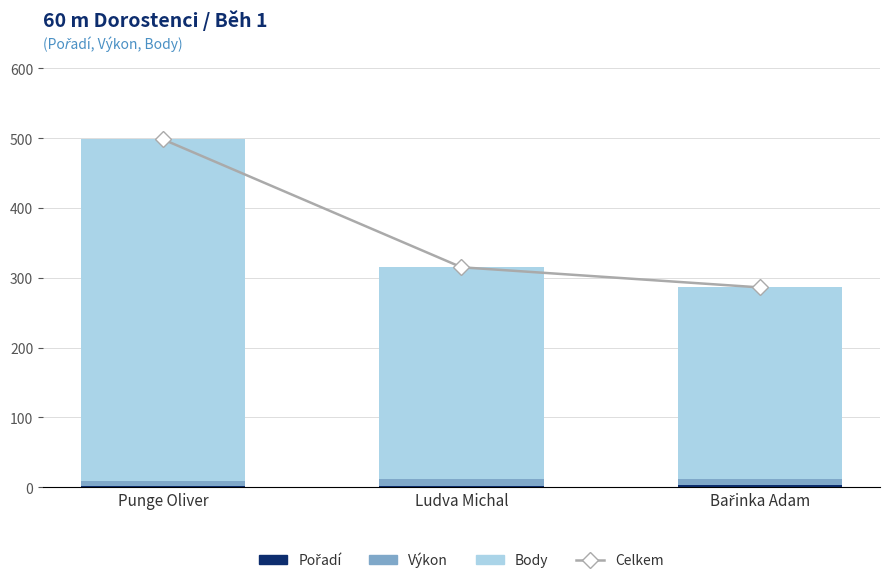

At which label does Celkem first exceed 315?

Punge Oliver